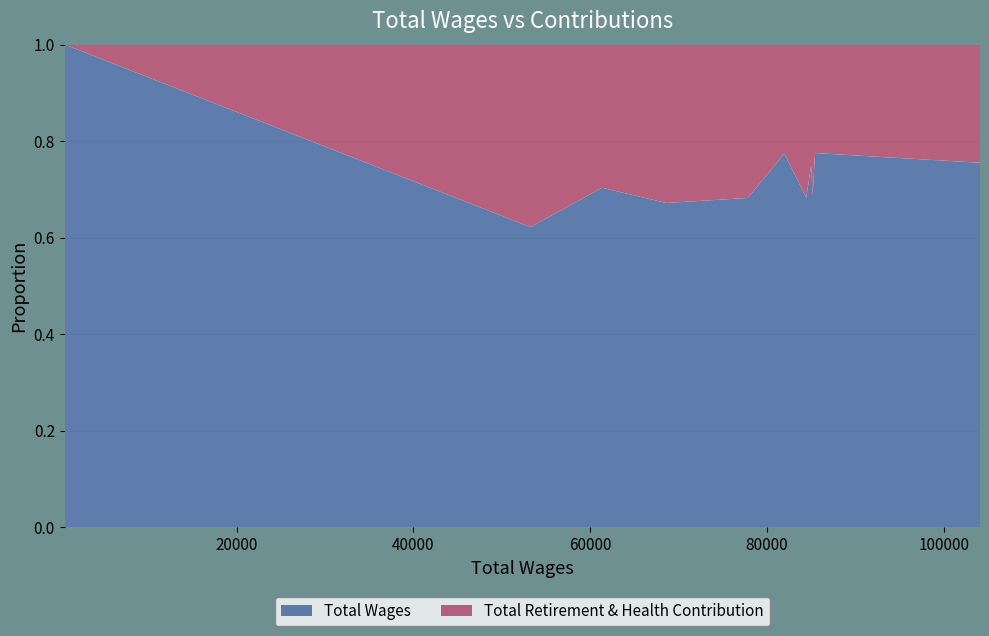

Reading left to right, what are all the values shown in this chart?

Total Retirement & Health Contribution: 0	32364	25866	33496	36248	23900	39231	28411	38587	24770	33746
Total Wages: 532	53232	61326	68600	77830	81963	84435	84991	85156	85439	104097